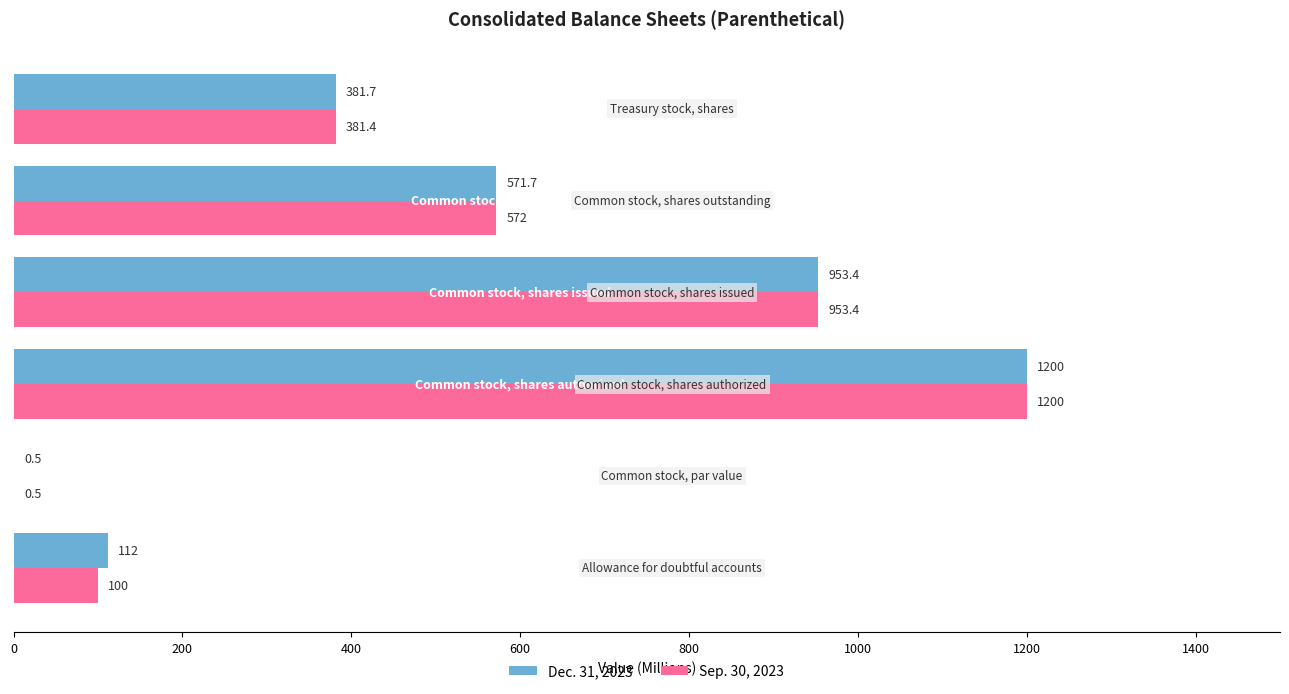

Which series has the largest total across all categories?

Dec. 31, 2023